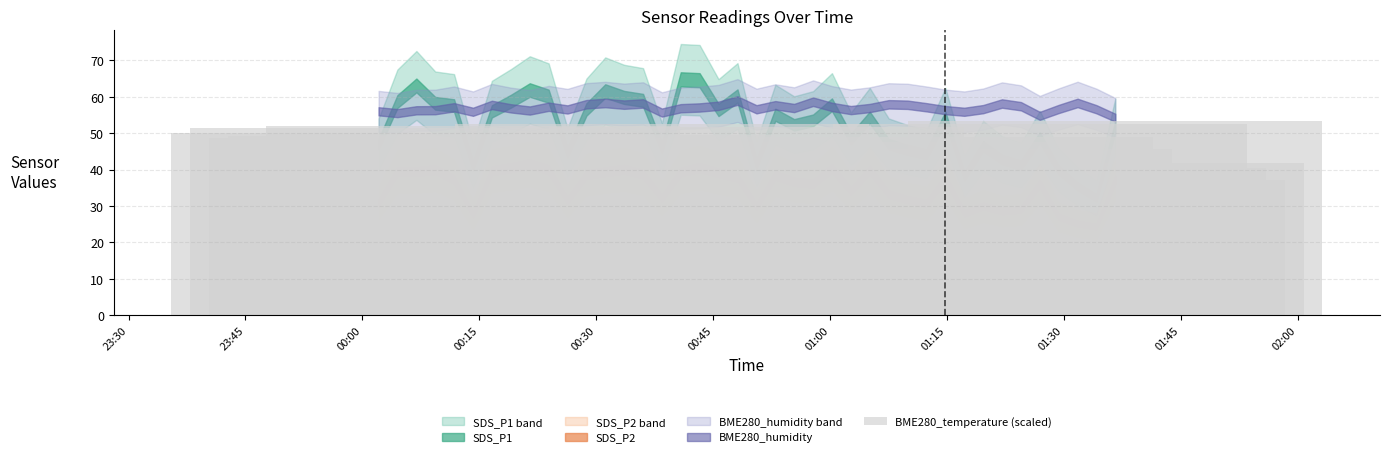

What is the difference between the second highest and minimum values?

15.5